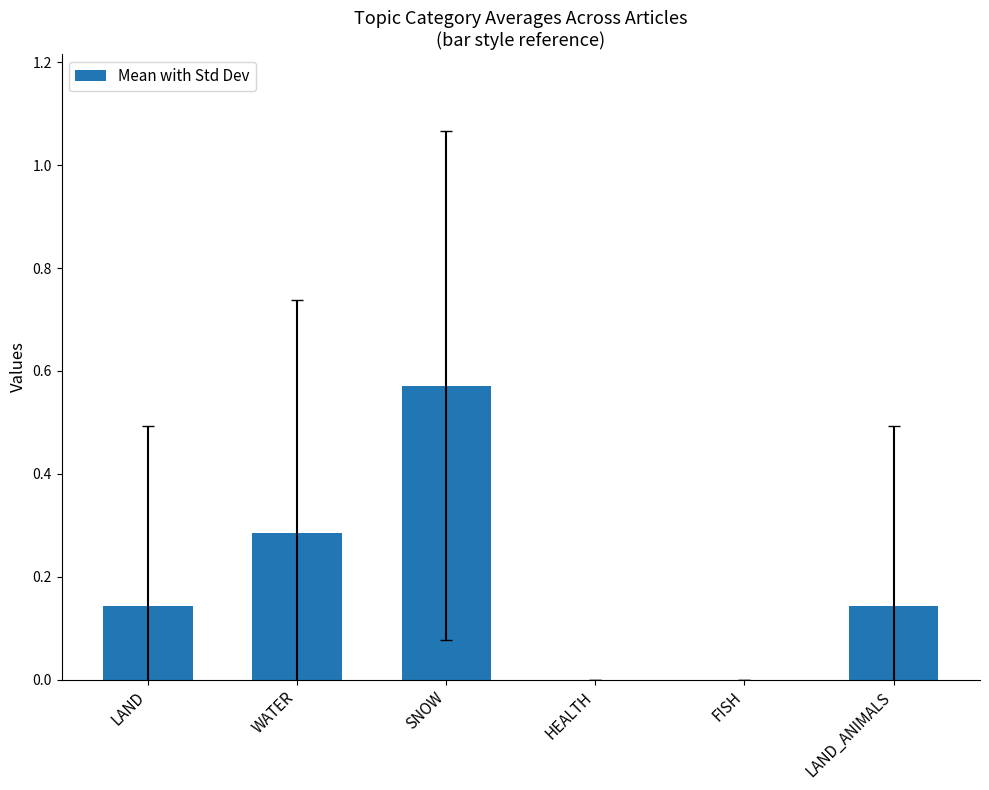

Is it true that the value at FISH is -0.4?

False